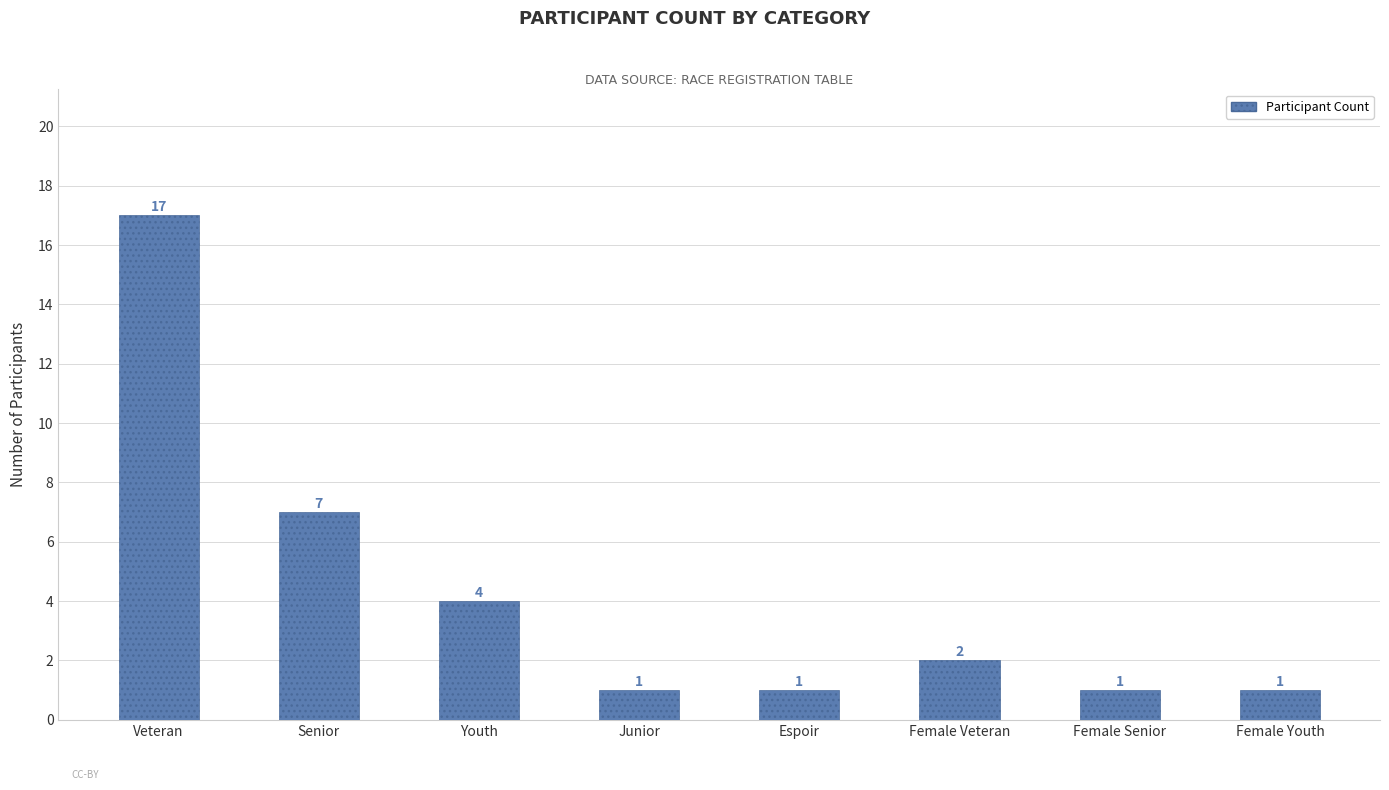

Which label corresponds to the largest value in the chart?

Veteran